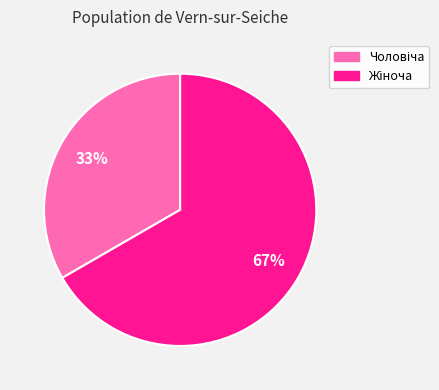

Is there a majority slice in this chart?

Yes